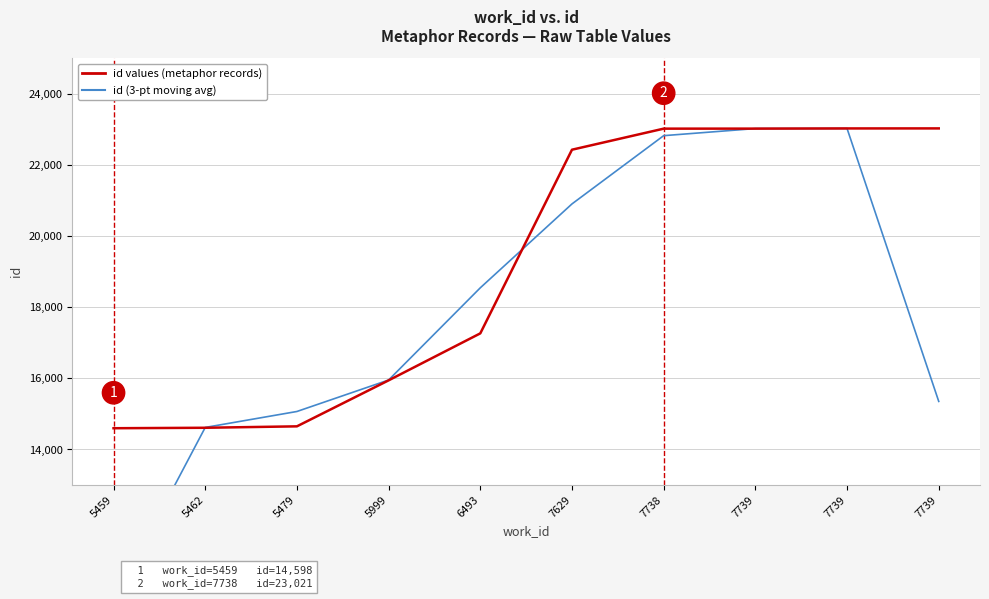

What is the lowest value of the id values (metaphor records) series?

14598.0